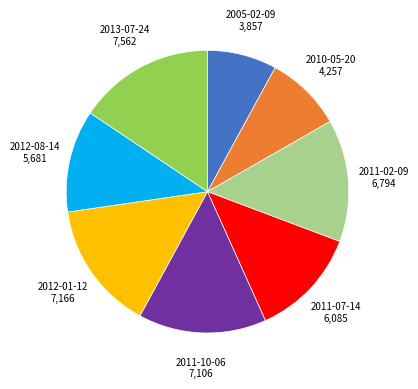

Is there a majority slice in this chart?

No